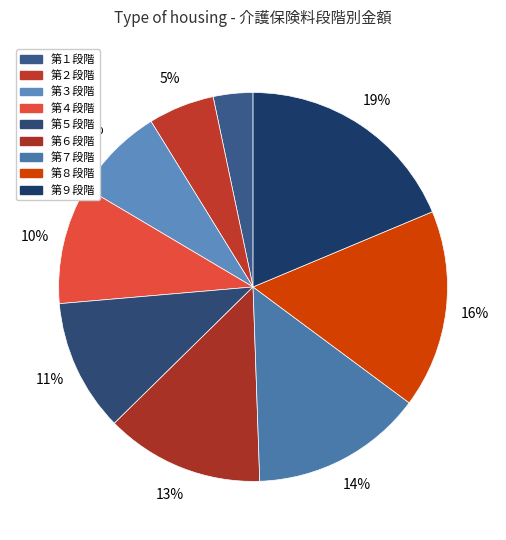

What is the largest slice in the pie chart?

第９段階